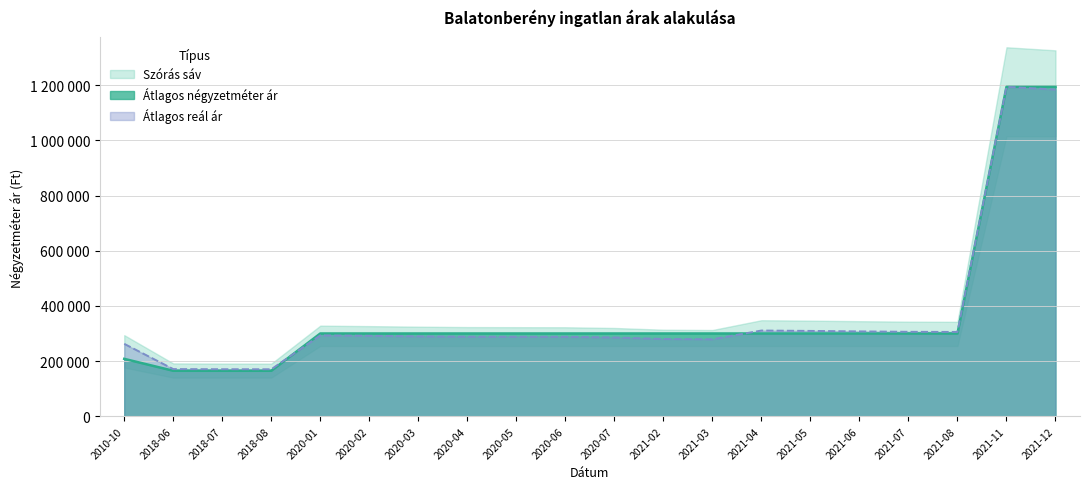

Between which two adjacent categories do Átlagos négyzetméter ár and Szórás alsó határ first intersect?

2018-08 and 2020-01